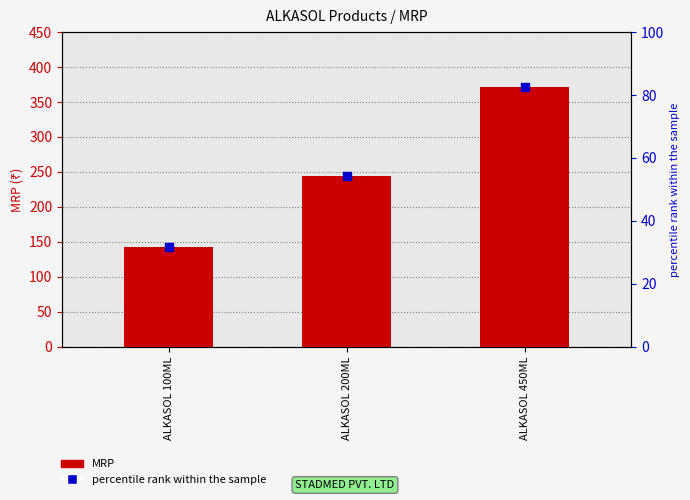

Which series reaches the minimum Y coordinate?

percentile rank within the sample